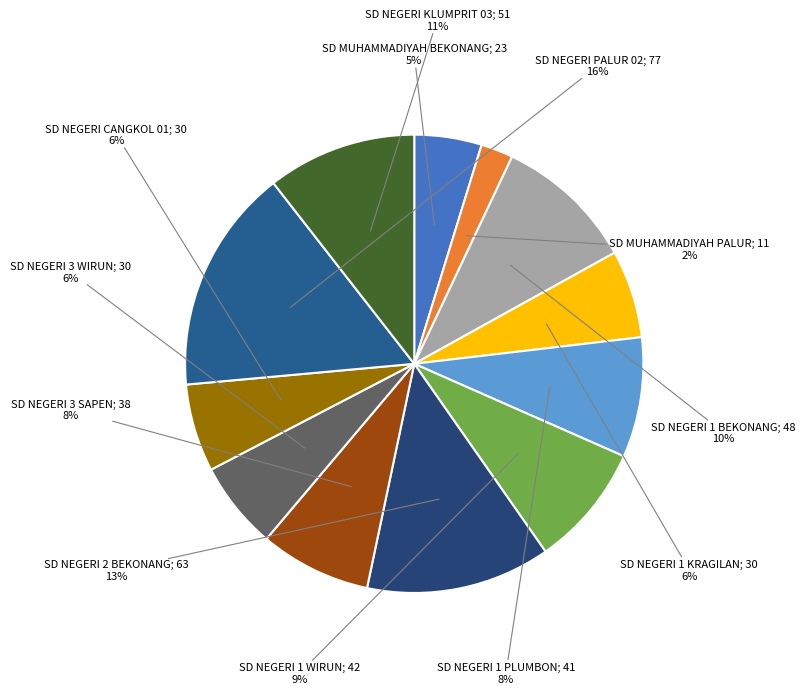

How many segments does this pie chart have?

12